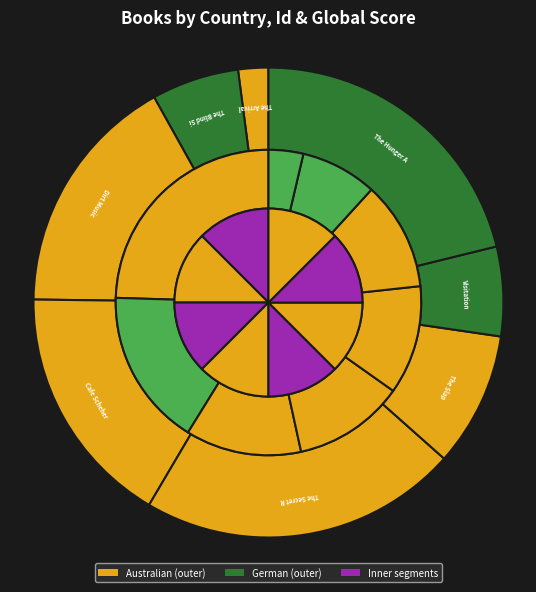

What percentage is the The Secret River slice, to the nearest percent?

22%